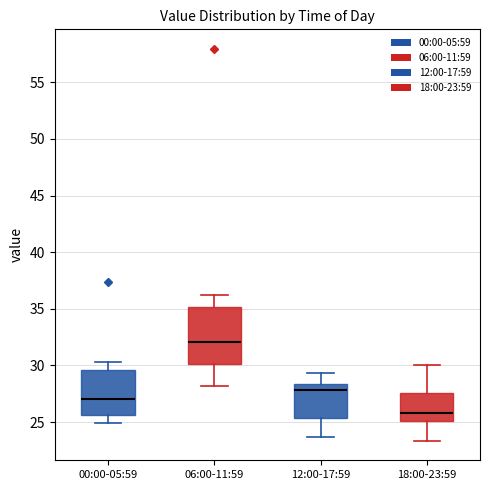

Where does the lower whisker of the box for 06:00-11:59 end on the y-axis? The values are not printed on the chart, so give them approximately, as read against the axis.

28.0